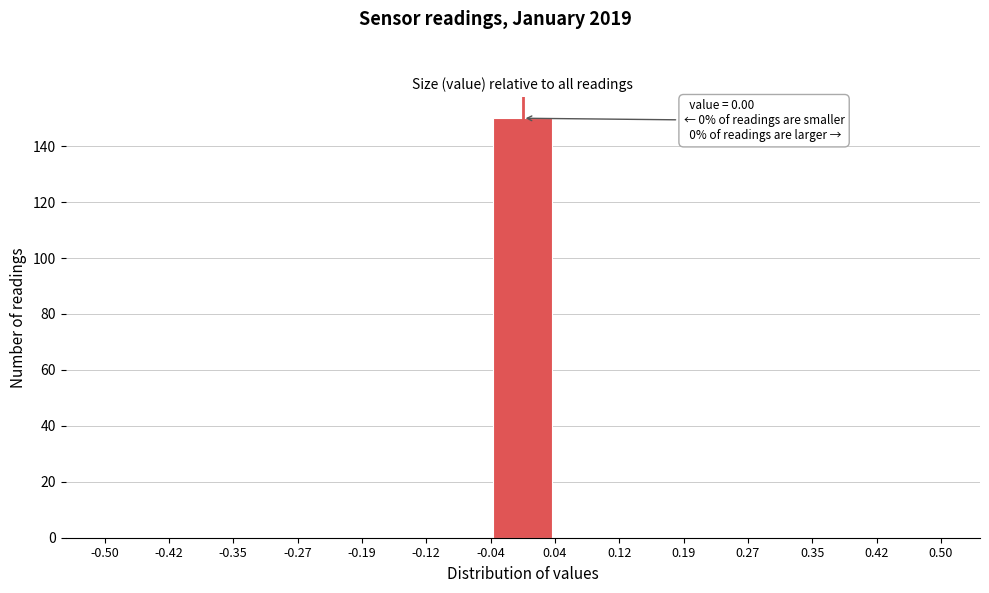

Which range on the x-axis has the tallest bar?

-0.04 to 0.04